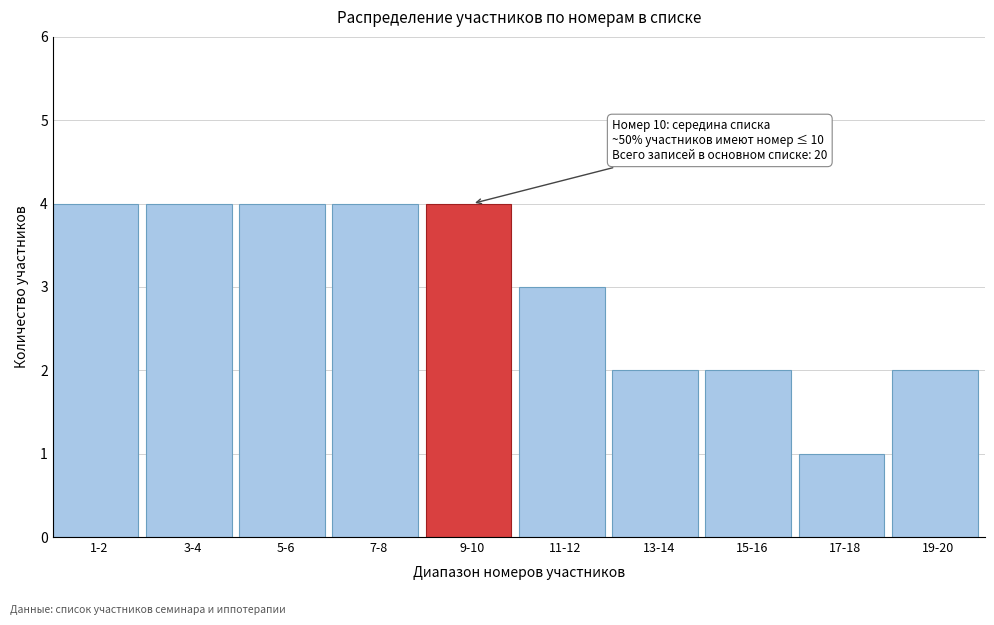

Reading right to left, transcribe all the data shown in this chart.

19-20=2	17-18=1	15-16=2	13-14=2	11-12=3	9-10=4	7-8=4	5-6=4	3-4=4	1-2=4